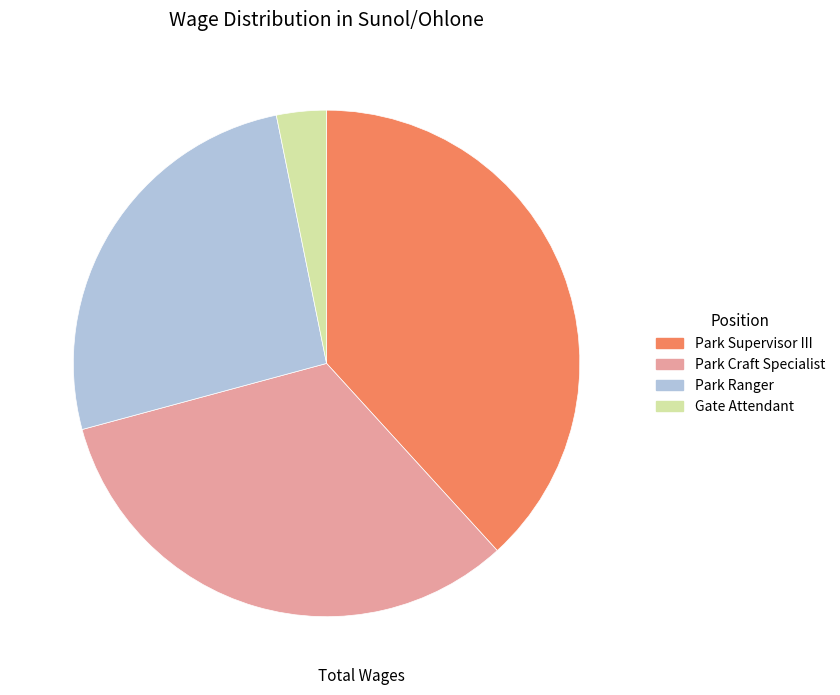

True or false: Park Craft Specialist accounts for 47% of the total.

False